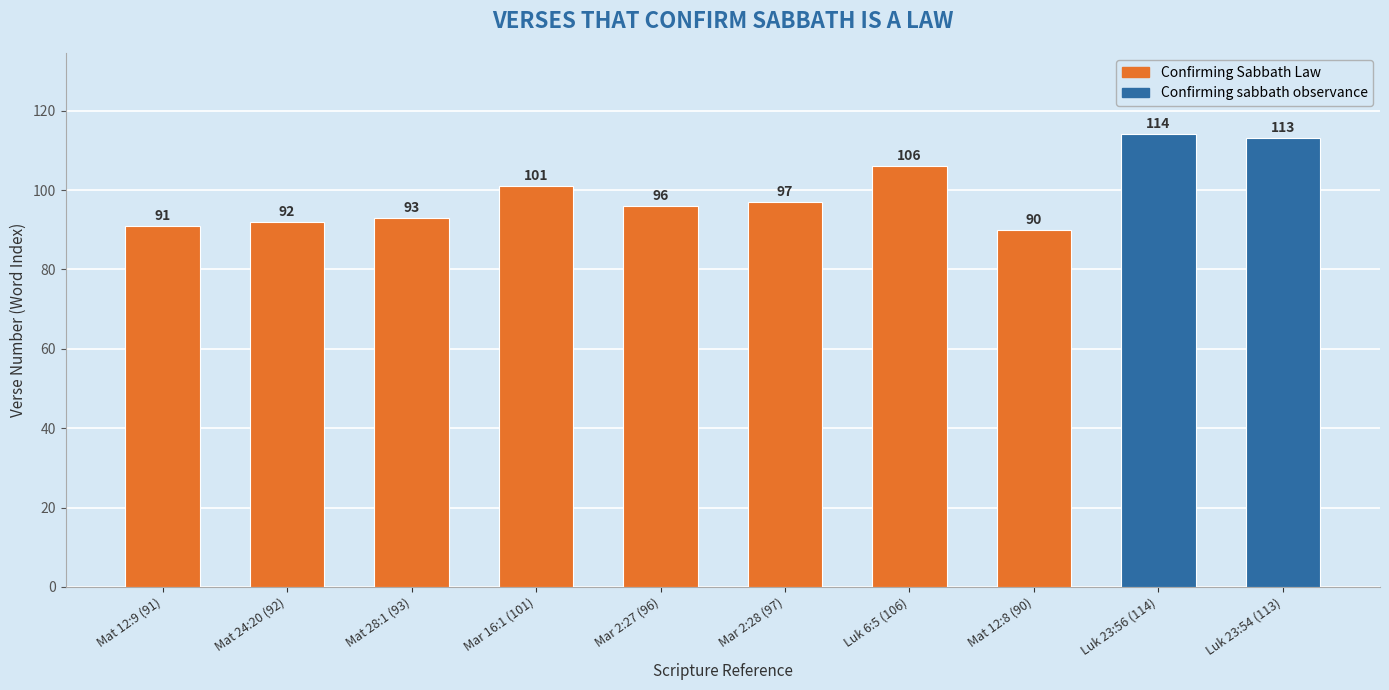

The value at Mat 28:1 (93) is 124. True or false?

False